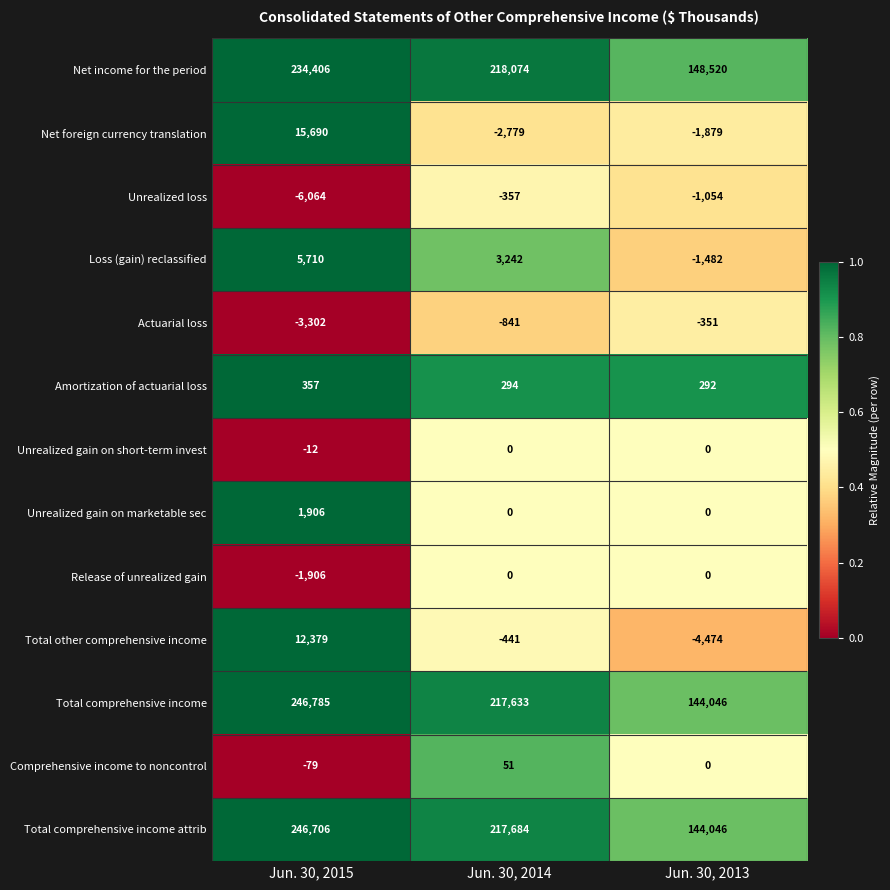

At Jun. 30, 2015, list the series in order from smallest to largest.

Unrealized loss, Actuarial loss, Release of unrealized gain, Comprehensive income to noncontrol, Unrealized gain on short-term invest, Amortization of actuarial loss, Unrealized gain on marketable sec, Loss (gain) reclassified, Total other comprehensive income, Net foreign currency translation, Net income for the period, Total comprehensive income attrib, Total comprehensive income